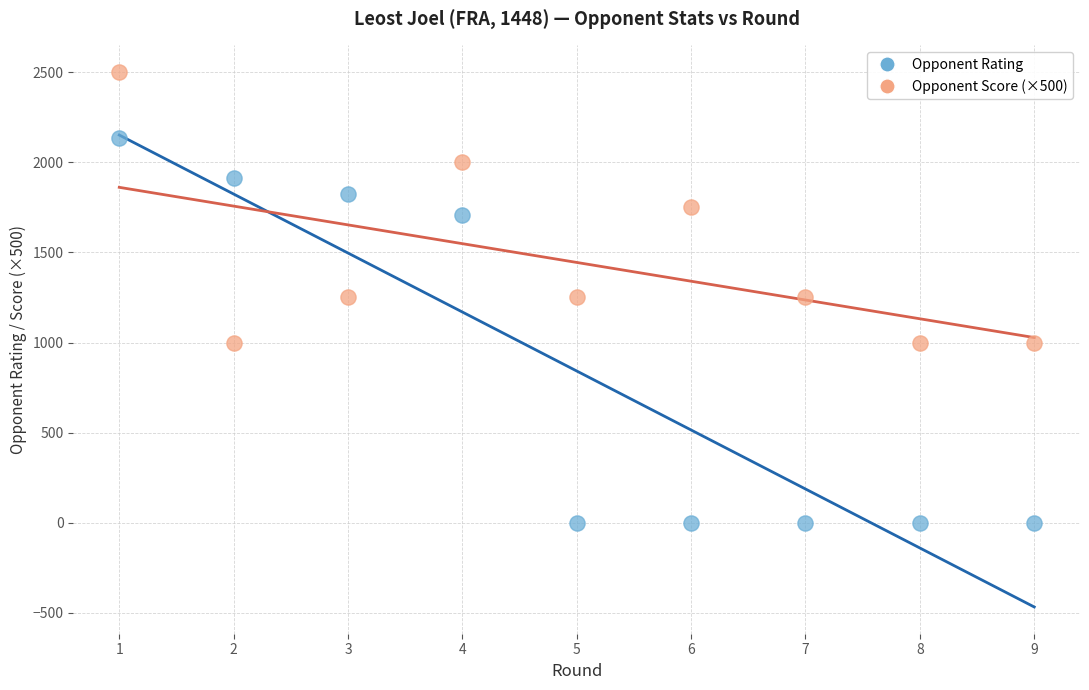

What are all the series names shown in the legend?

Opponent Rating, Opponent Score (×500)